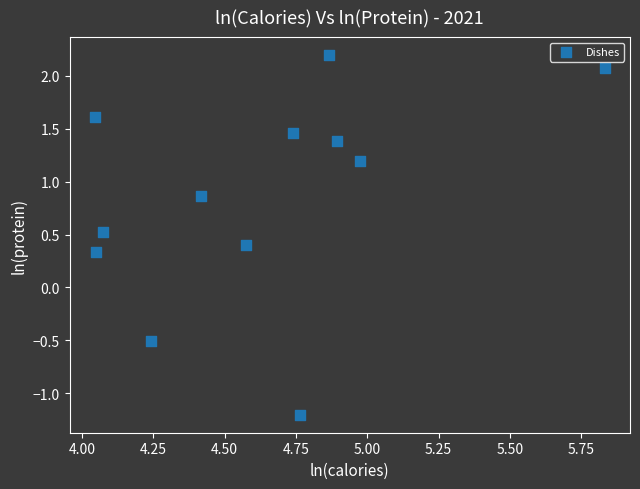

What Y value in the scatter plot is closest to 0?

0.3